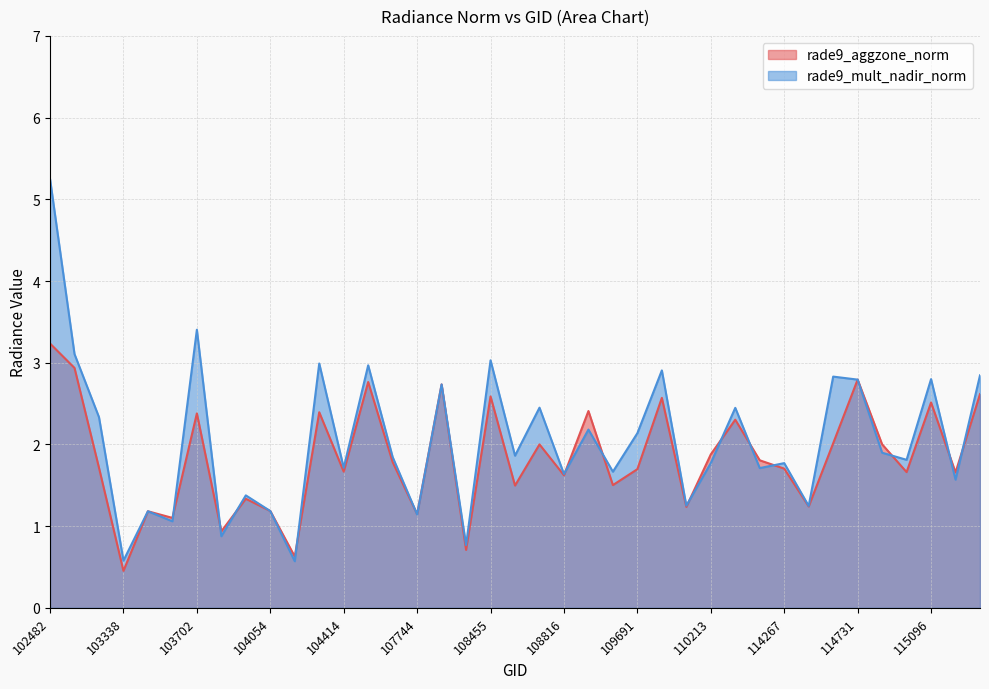

What are all the series names shown in the legend?

rade9_aggzone_norm, rade9_mult_nadir_norm